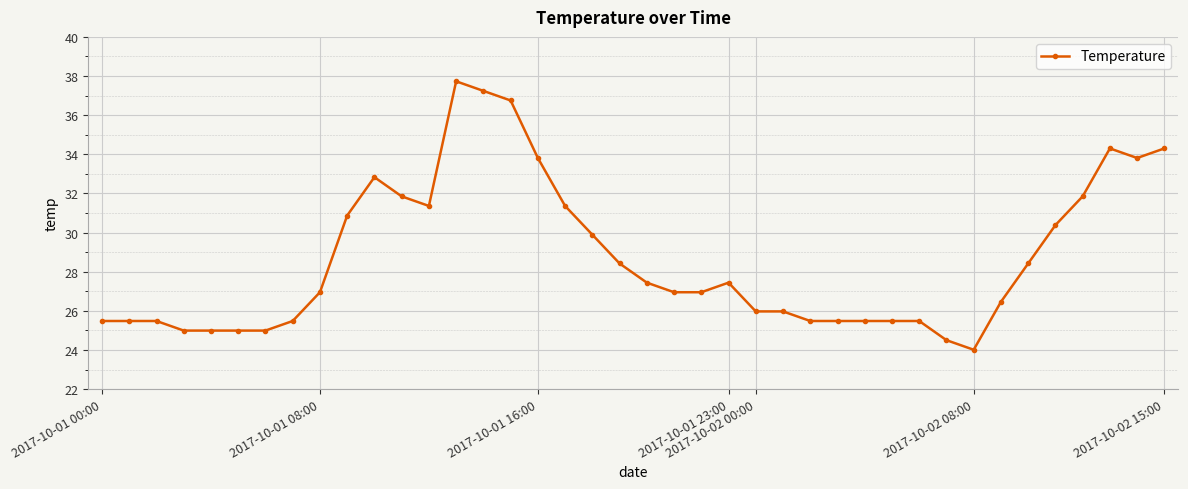

True or false: there are more than 2 points higher than both neighbors.

True